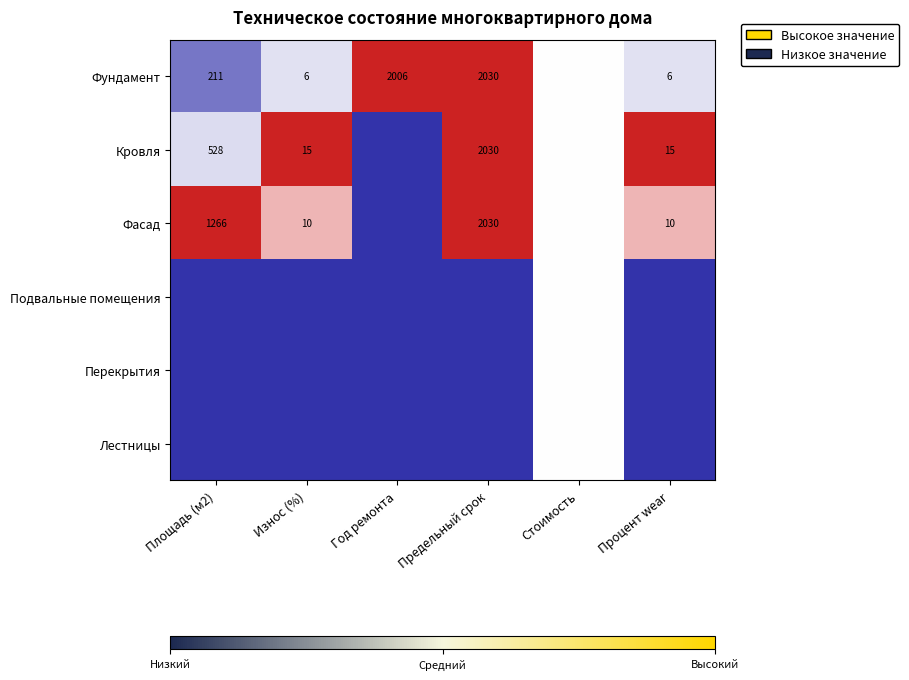

The Кровля series shows 0.6 at Площадь (м2). True or false?

False